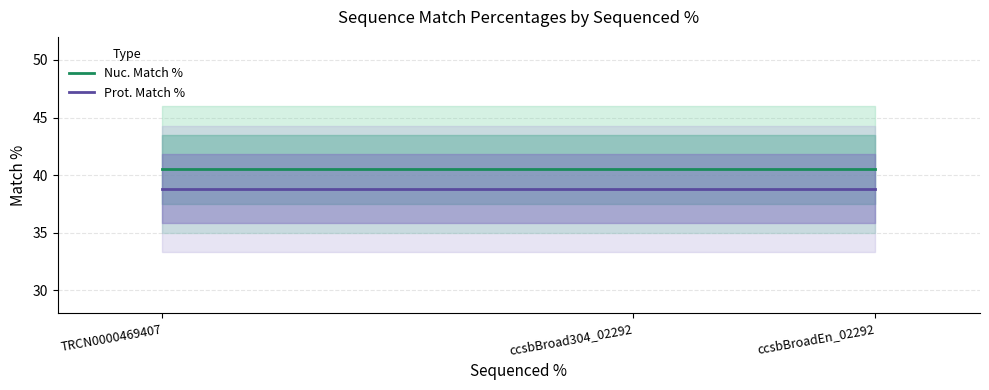

Reading left to right, list all the values displayed in this chart.

Nuc. Match %: 40.5	40.5	40.5
Prot. Match %: 38.8	38.8	38.8